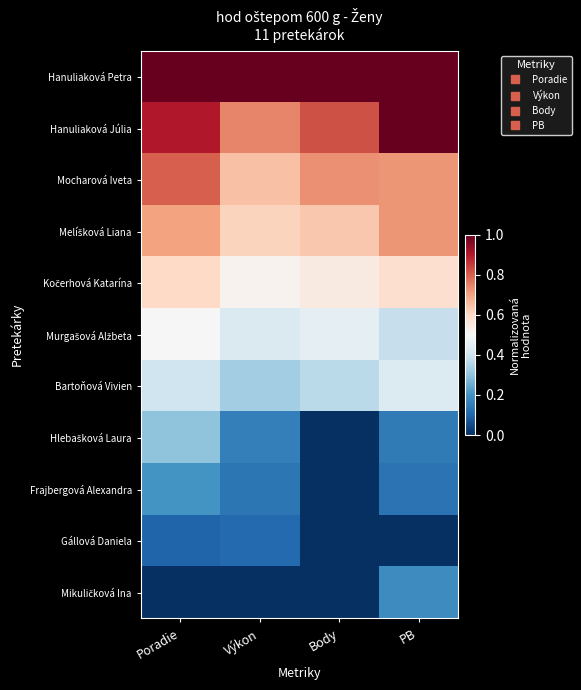

At which category is the sum across all series the highest?

Poradie